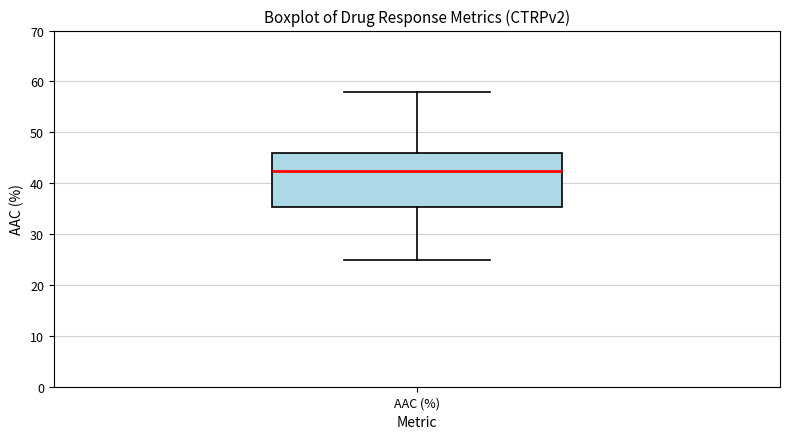

Where does the lower whisker of the box for AAC (%) end on the y-axis? The values are not printed on the chart, so give them approximately, as read against the axis.

25